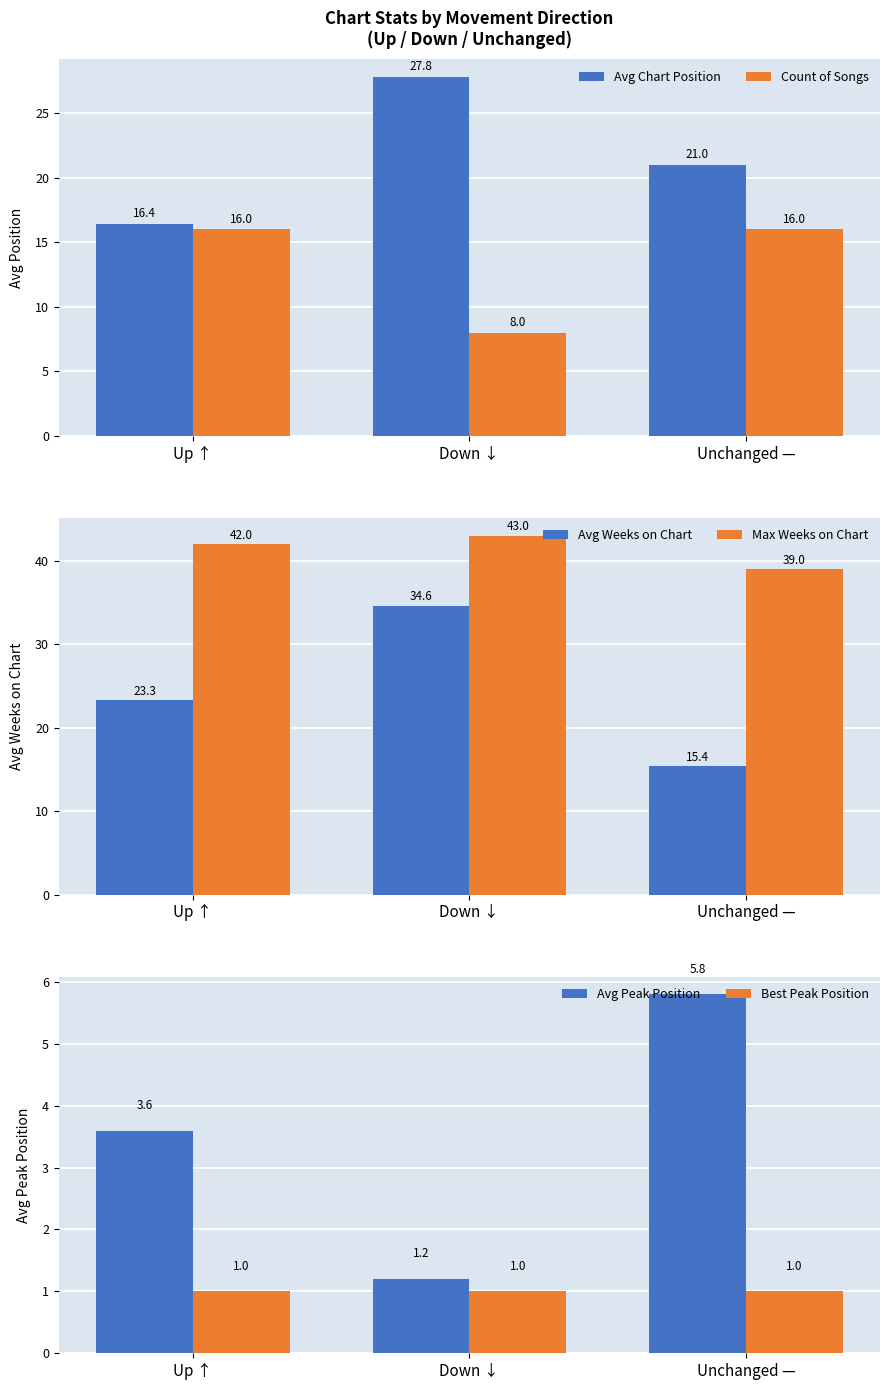

Which has a higher value, Unchanged — or Down ↓?

Down ↓